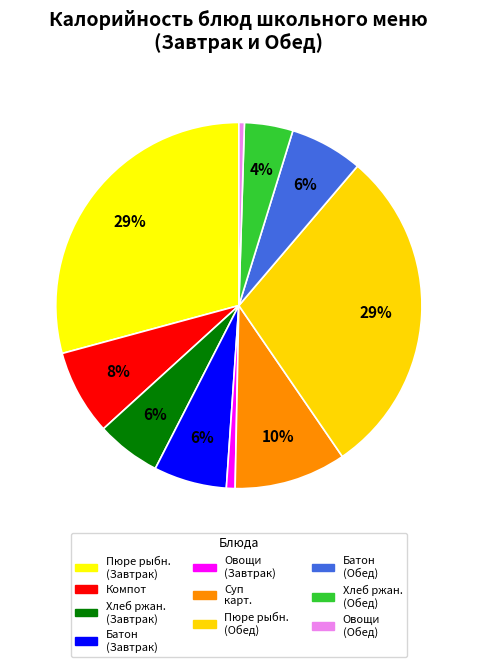

How many slices are in this pie chart?

10